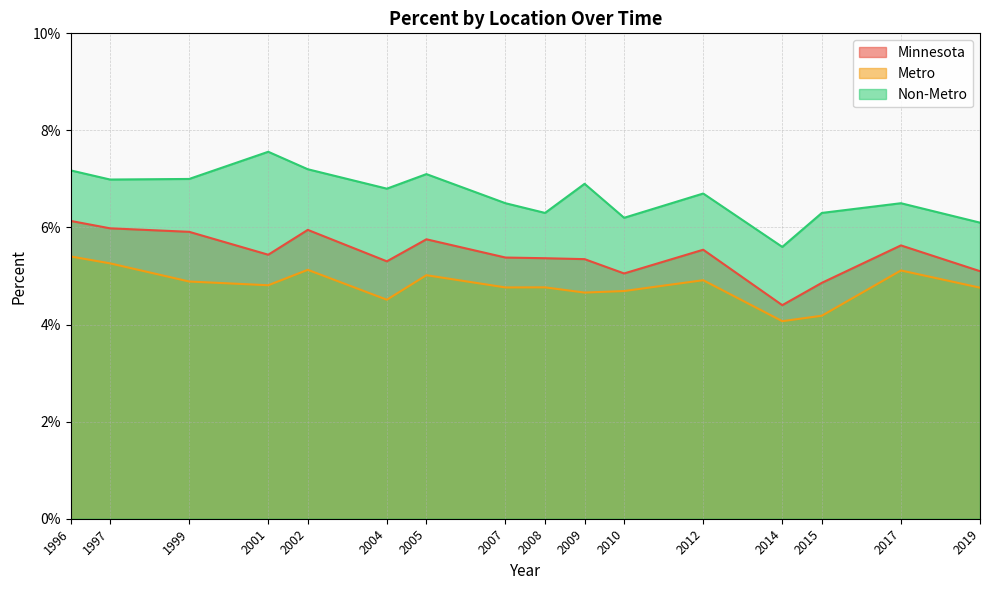

Which series has the widest spread of values?

Non-Metro